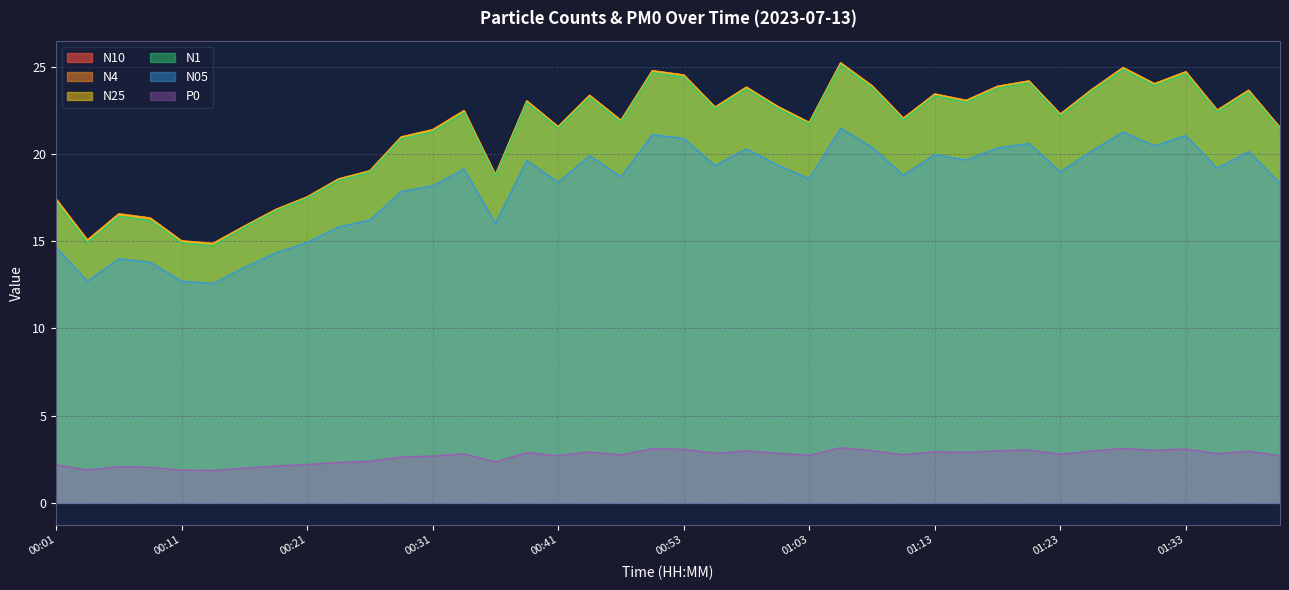

What is the sum of the N05 values at 01:00 and 01:38?

39.5